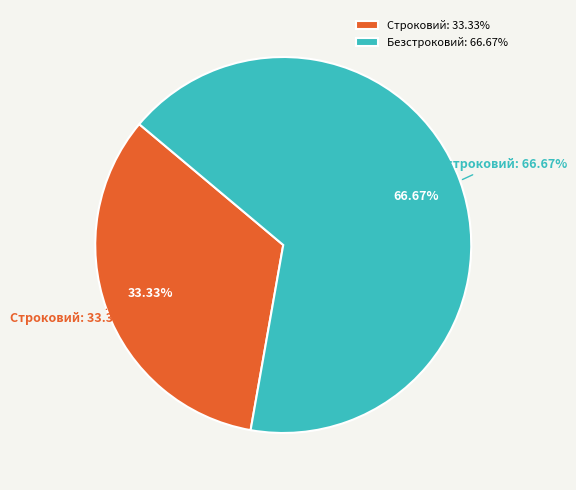

Which category has the biggest portion of the pie?

Безстроковий